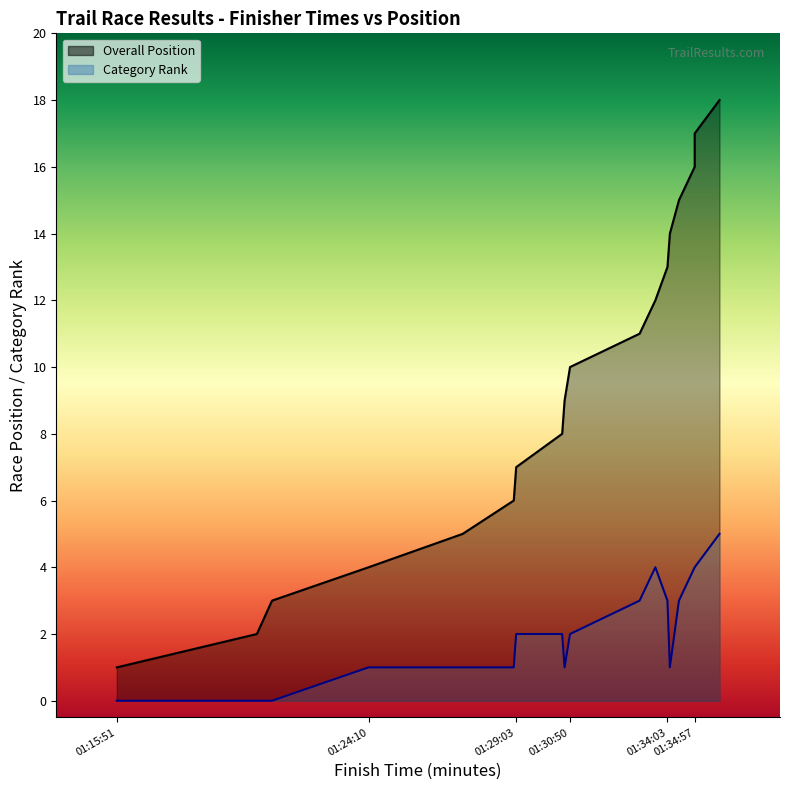

What is the sum of all Category Rank values?

37